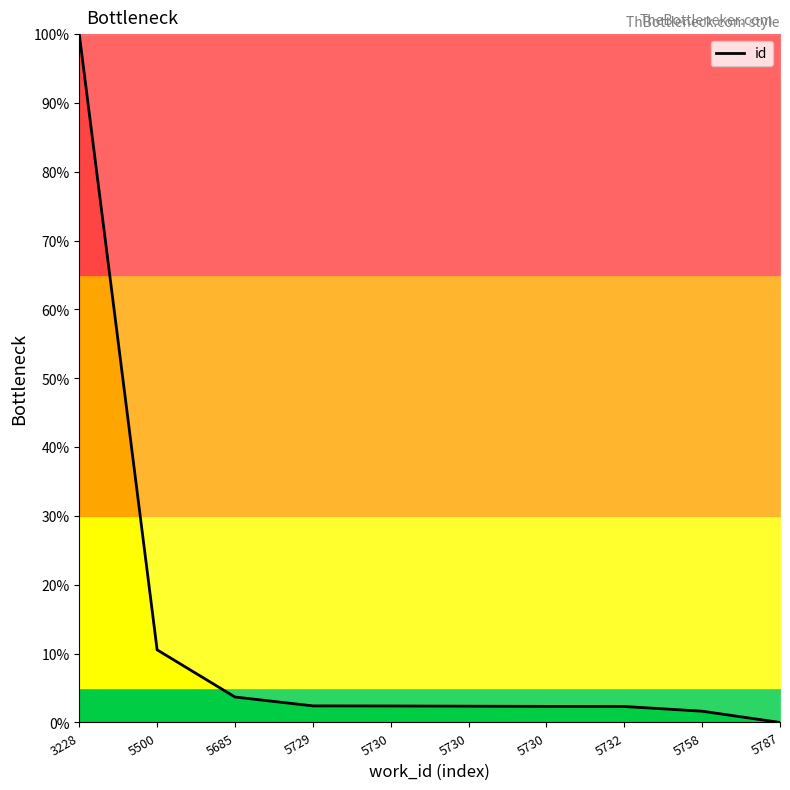

How many lines are shown in the chart?

1